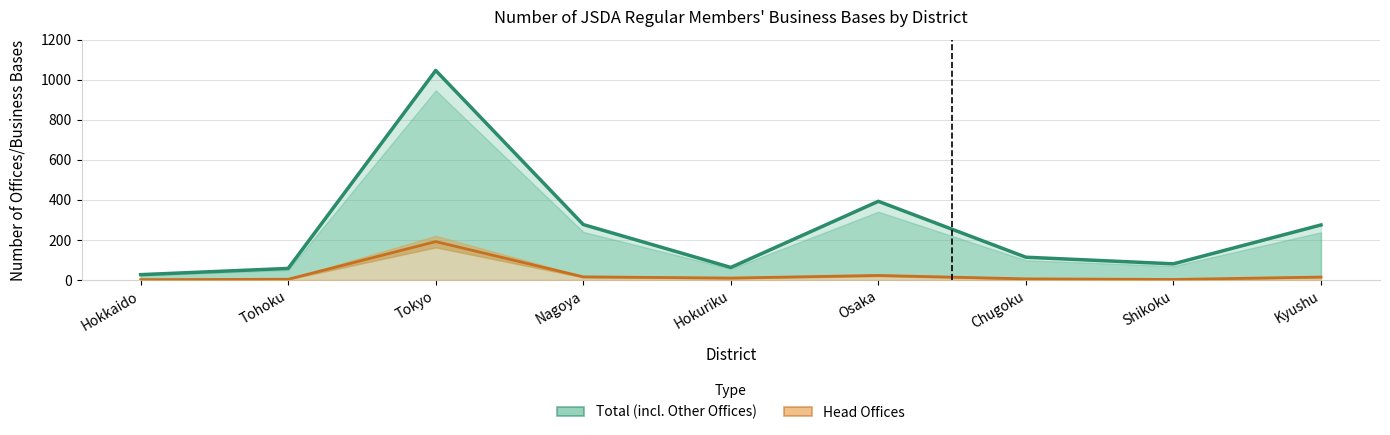

List the series in order of their peak value, lowest first.

Head Offices, Total Offices